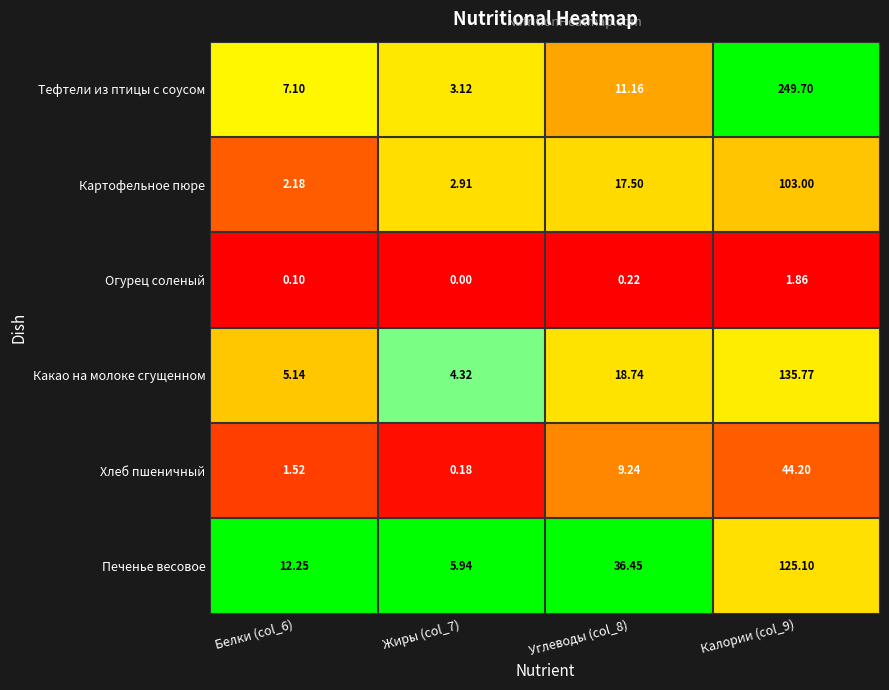

At Белки (col_6), list the series in order from largest to smallest.

Печенье весовое, Тефтели из птицы с соусом, Какао на молоке сгущенном, Картофельное пюре, Хлеб пшеничный, Огурец соленый